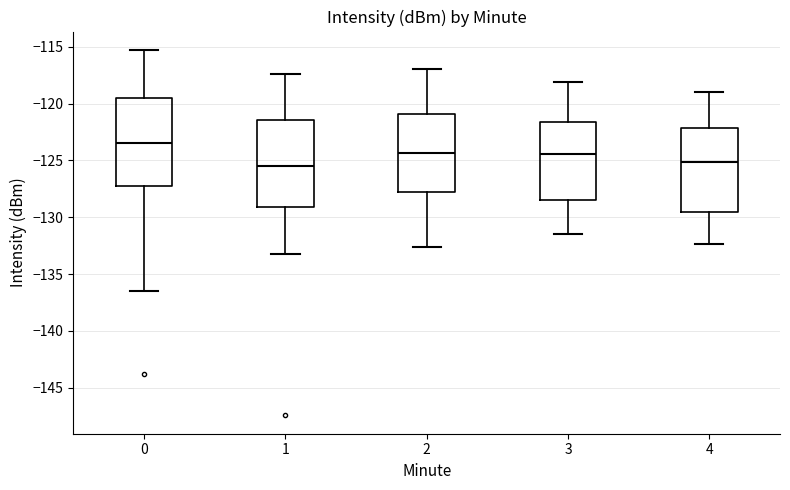

Reading left to right, transcribe this box plot: for each box, give where its median line is, the range the box spans, and where its two whiskers end, as read against the y-axis. The values are not printed on the chart, so give them approximately, as read against the axis.

0: median -123.5, box -127.0 to -119.5, whiskers -136.5 to -115.5
1: median -125.5, box -129.0 to -121.5, whiskers -133.0 to -117.5
2: median -124.5, box -128.0 to -121.0, whiskers -132.5 to -117.0
3: median -124.5, box -128.5 to -121.5, whiskers -131.5 to -118.0
4: median -125.0, box -129.5 to -122.0, whiskers -132.5 to -119.0